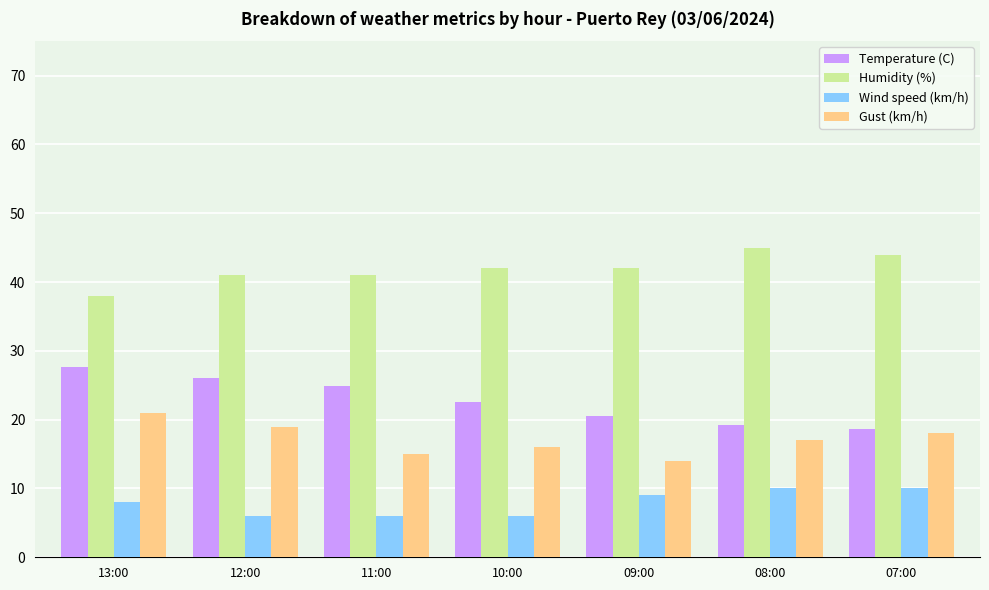

List the series in order of their overall mean, highest first.

Humidity (%), Temperature (C), Gust (km/h), Wind speed (km/h)